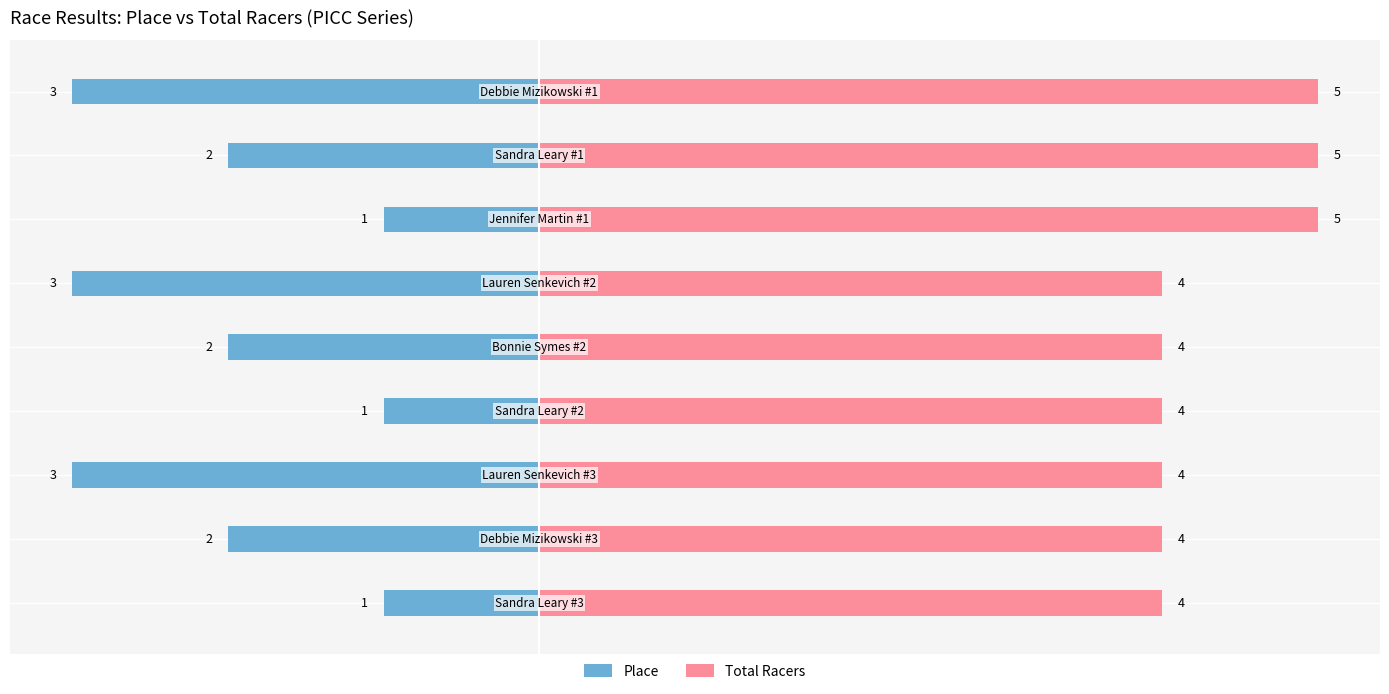

The value of Place at −3 is -2. True or false?

True